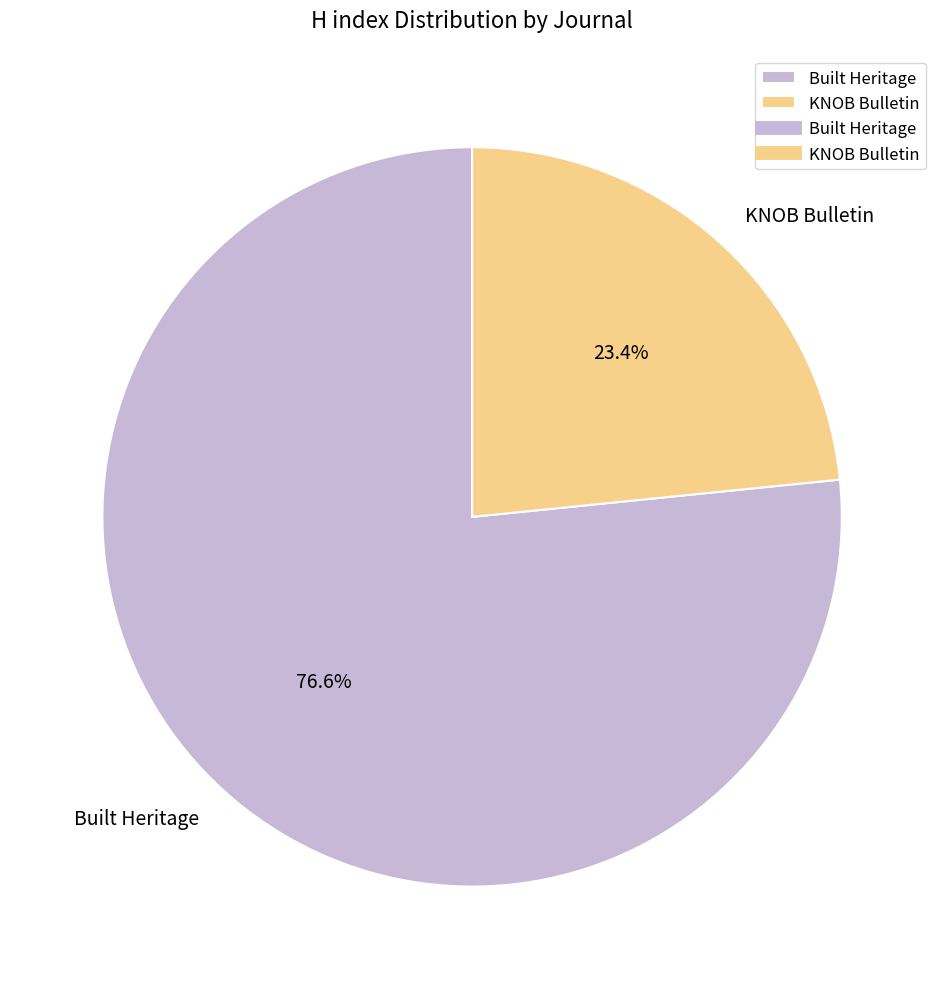

How many slices are in this pie chart?

2